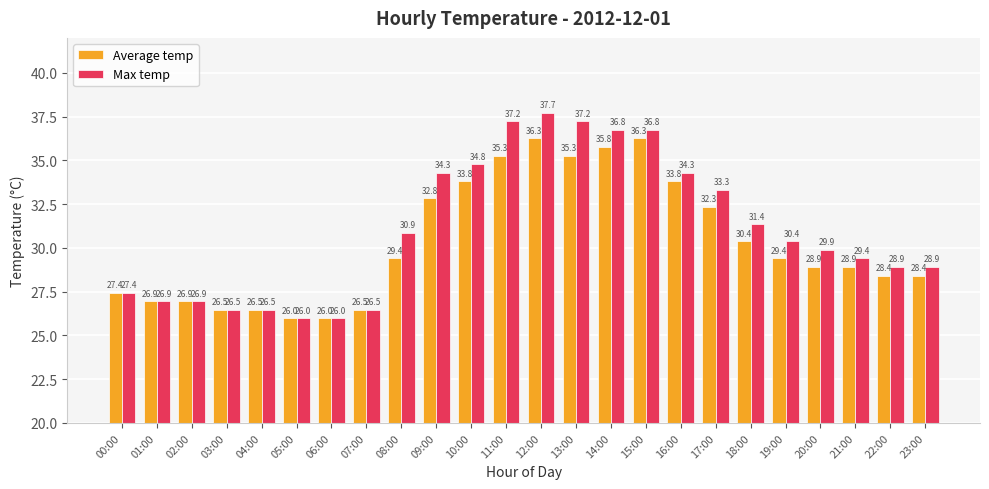

How many groups of bars are there?

24